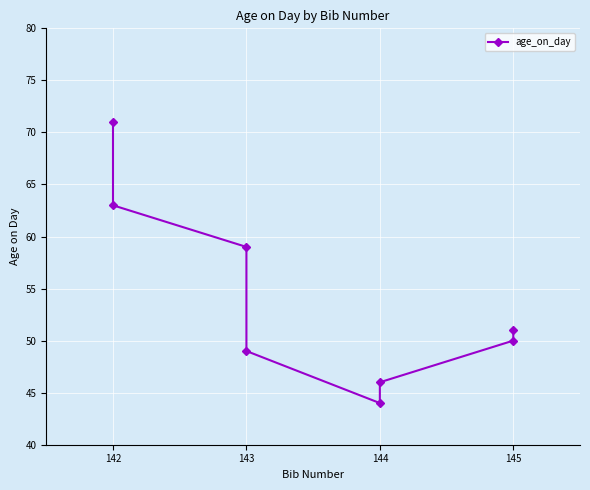

True or false: the data shows 63 at 142.

True